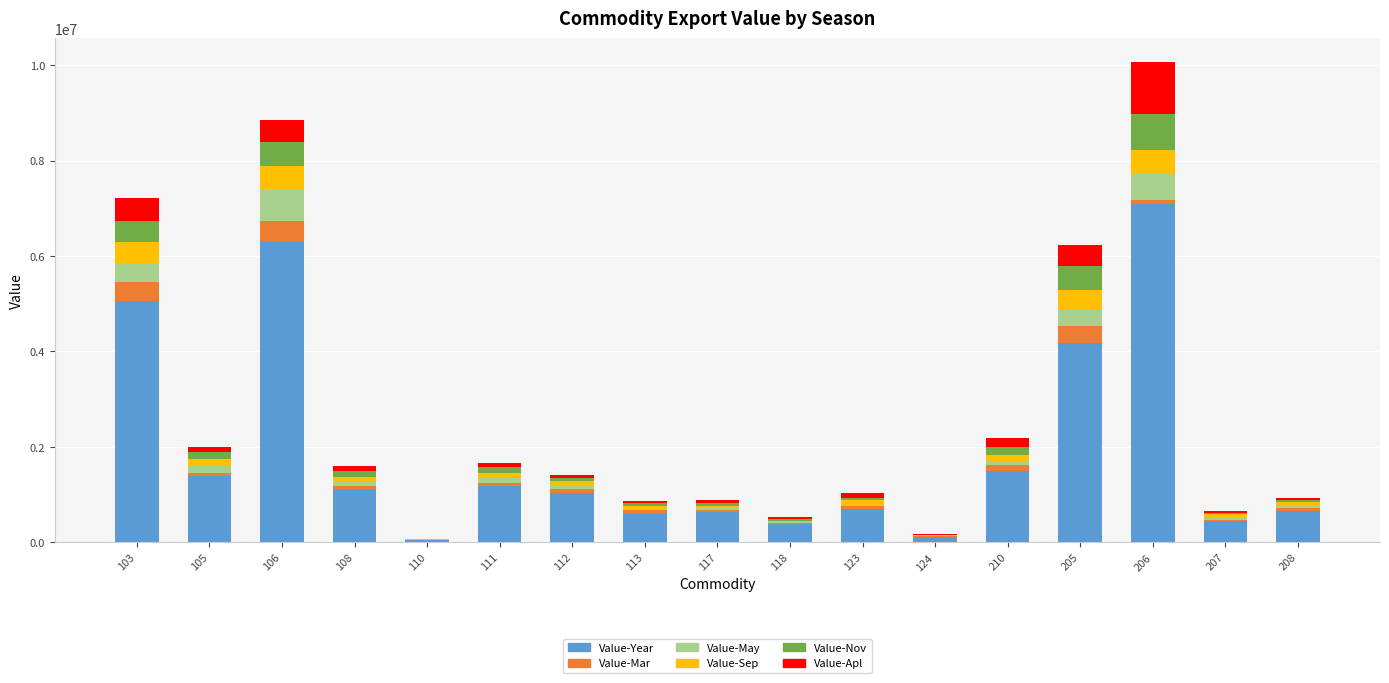

What is the sum of all Value-May values?

2658491